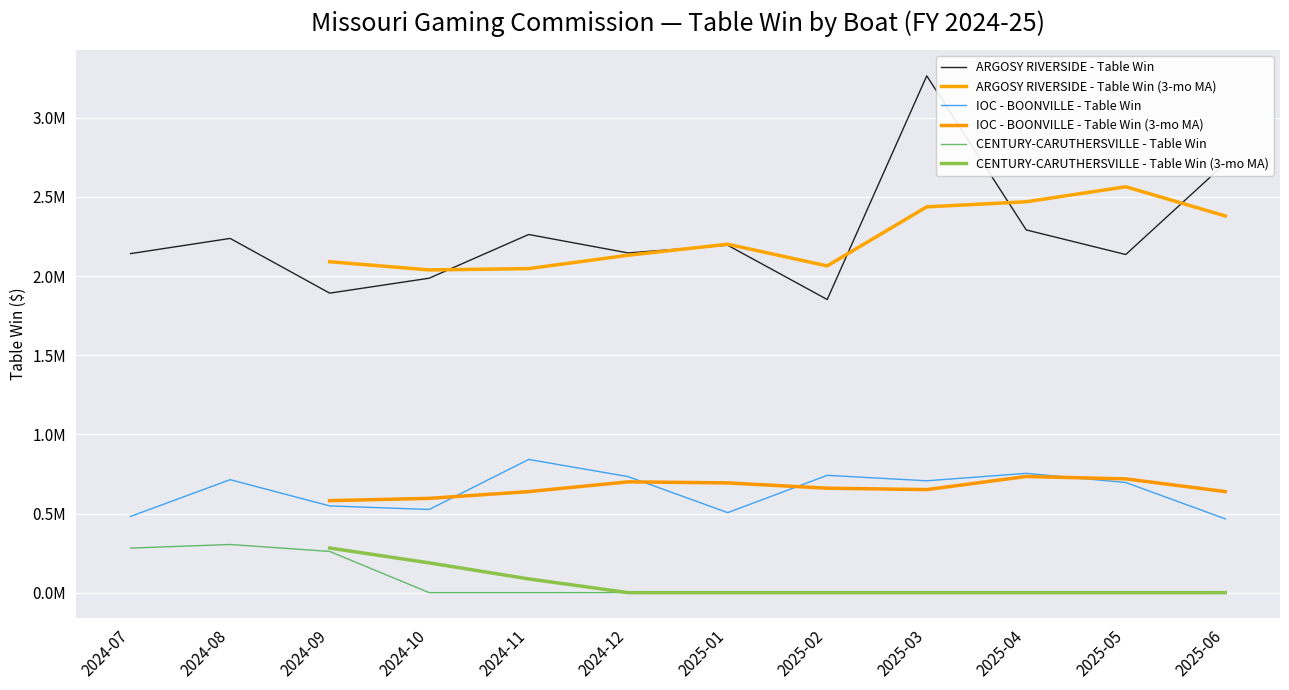

The value of IOC - BOONVILLE - Table Win at 2025-06 is 779172.6. True or false?

False